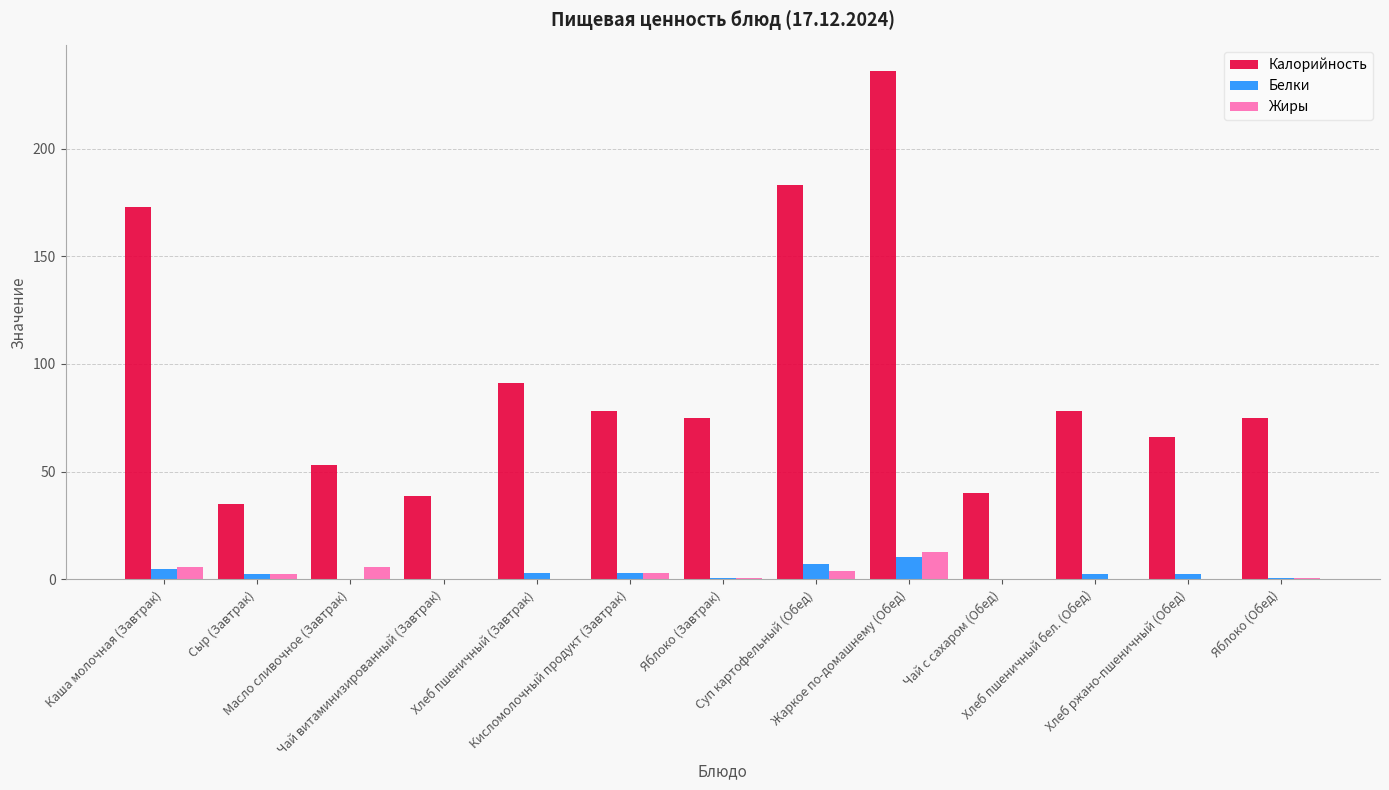

What is the sum of all Калорийность values?

1220.6